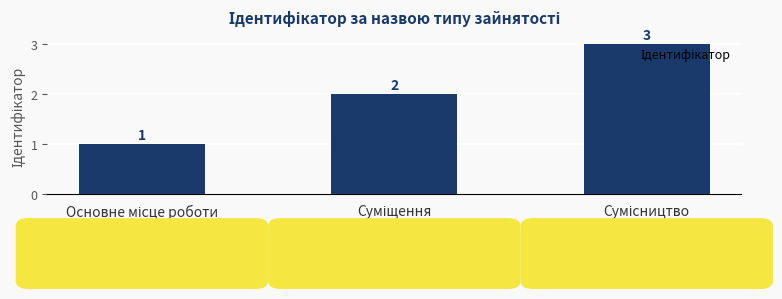

What is the difference between the maximum and second lowest values?

1